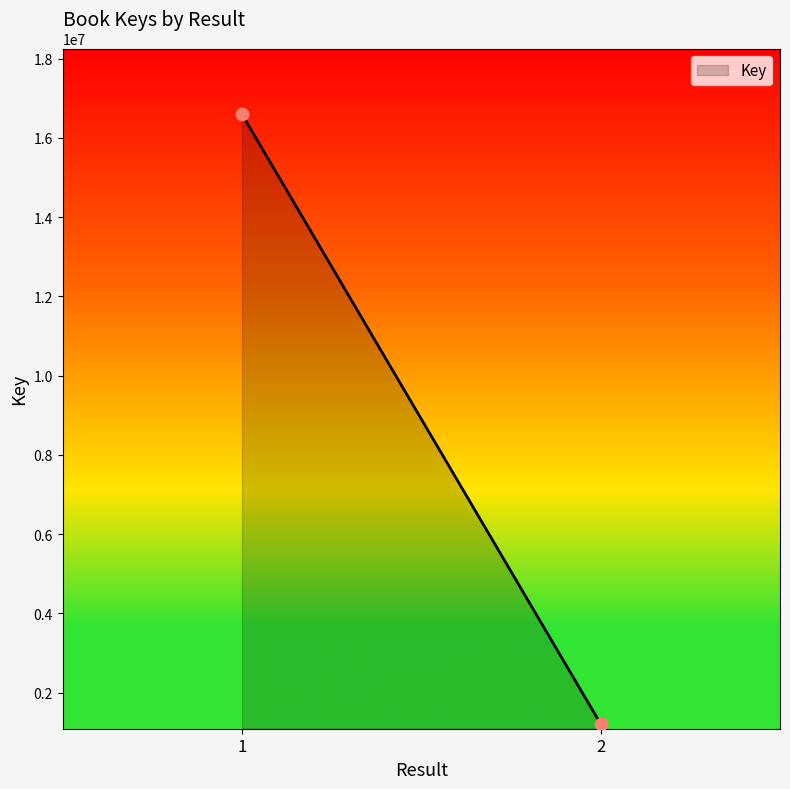

What is the average Y value?

8903989